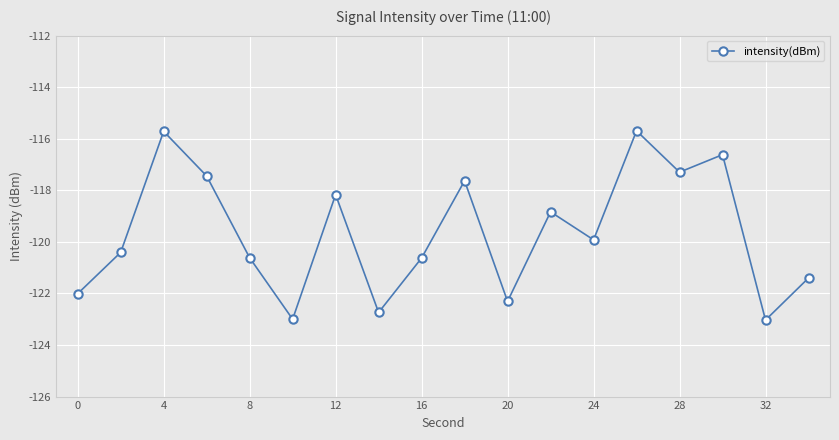

What is the difference between the maximum and minimum values?

7.3